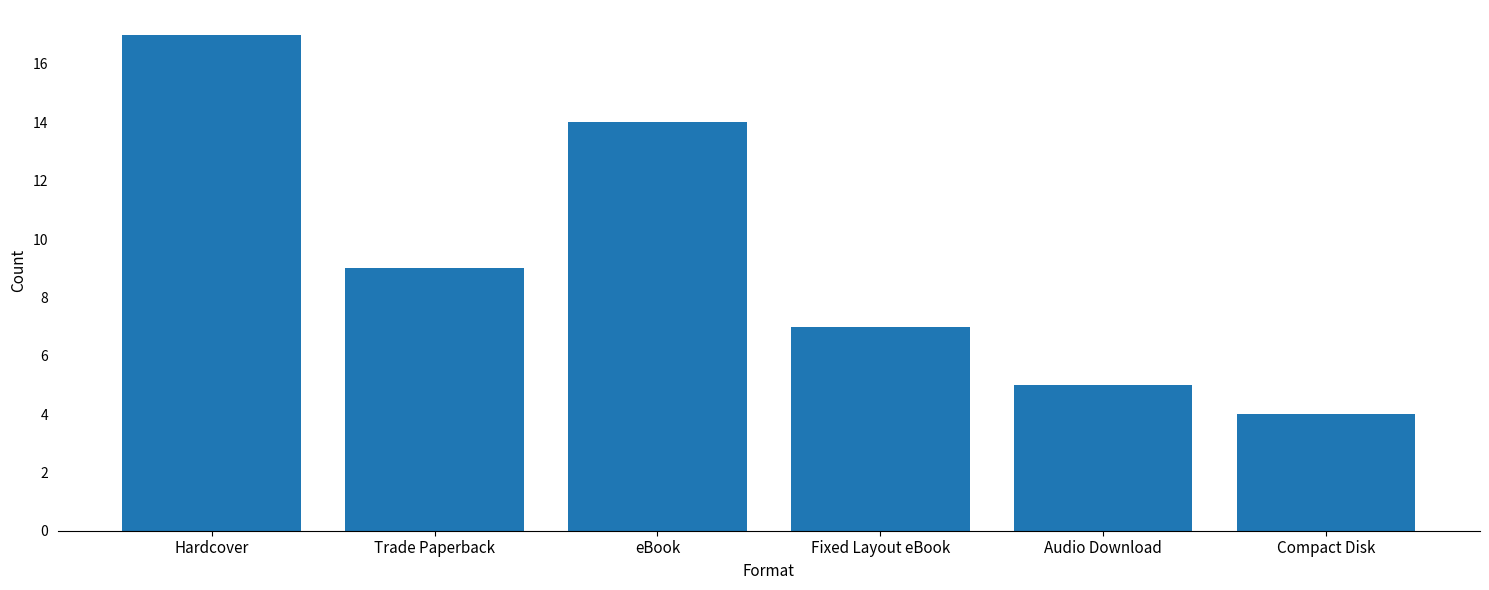

Which has a higher value, Fixed Layout eBook or Compact Disk?

Fixed Layout eBook